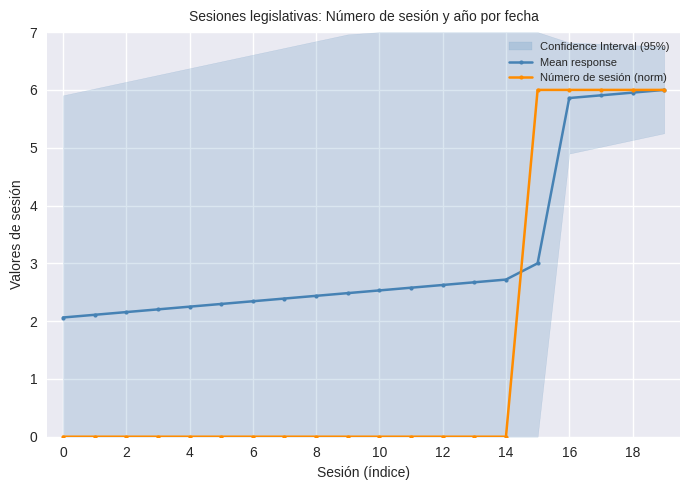

Count the number of data series in this chart.

2